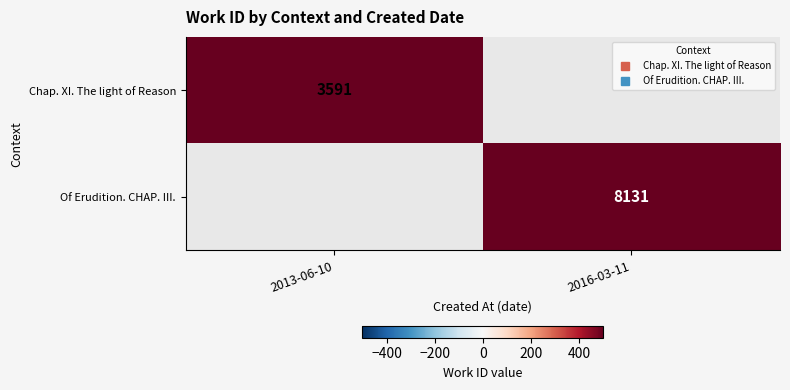

Is the value of Chap. XI. The light of Reason at 2013-06-10 greater than the value of Of Erudition. CHAP. III. at 2016-03-11?

No